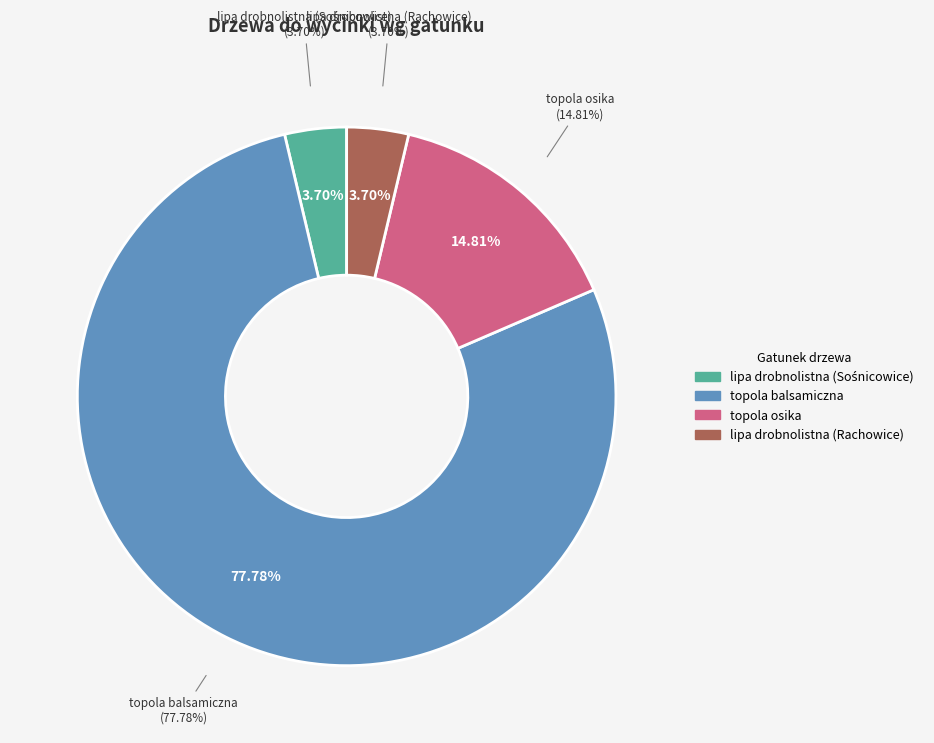

What percentage is the topola osika slice, to the nearest percent?

15%